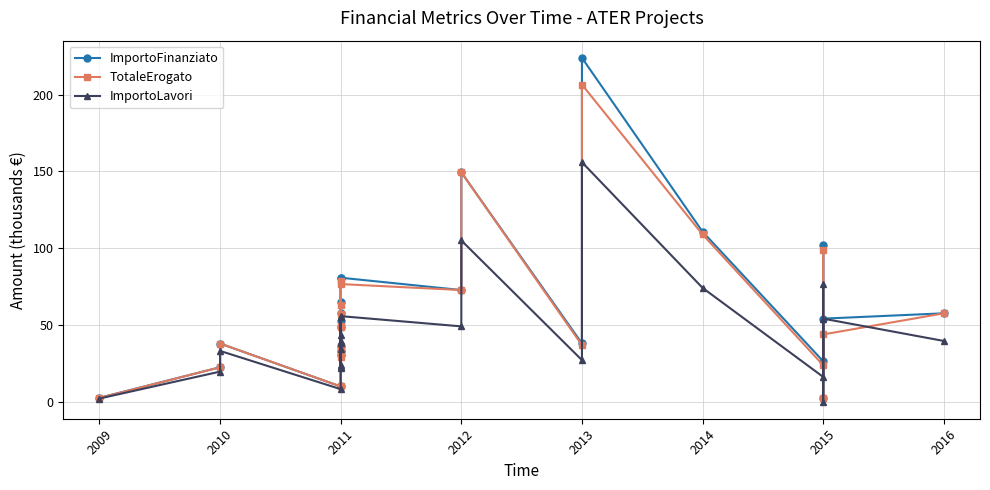

True or false: TotaleErogato and ImportoLavori cross at least once.

True